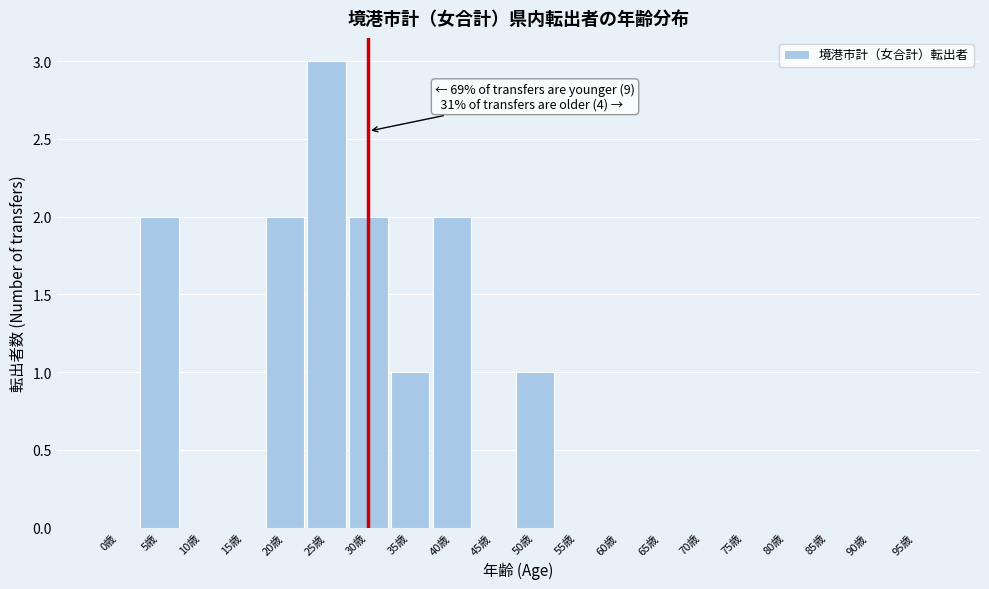

Reading left to right, what are all the values shown in this chart?

0歳=0	5歳=2	10歳=0	15歳=0	20歳=2	25歳=3	30歳=2	35歳=1	40歳=2	45歳=0	50歳=1	55歳=0	60歳=0	65歳=0	70歳=0	75歳=0	80歳=0	85歳=0	90歳=0	95歳=0